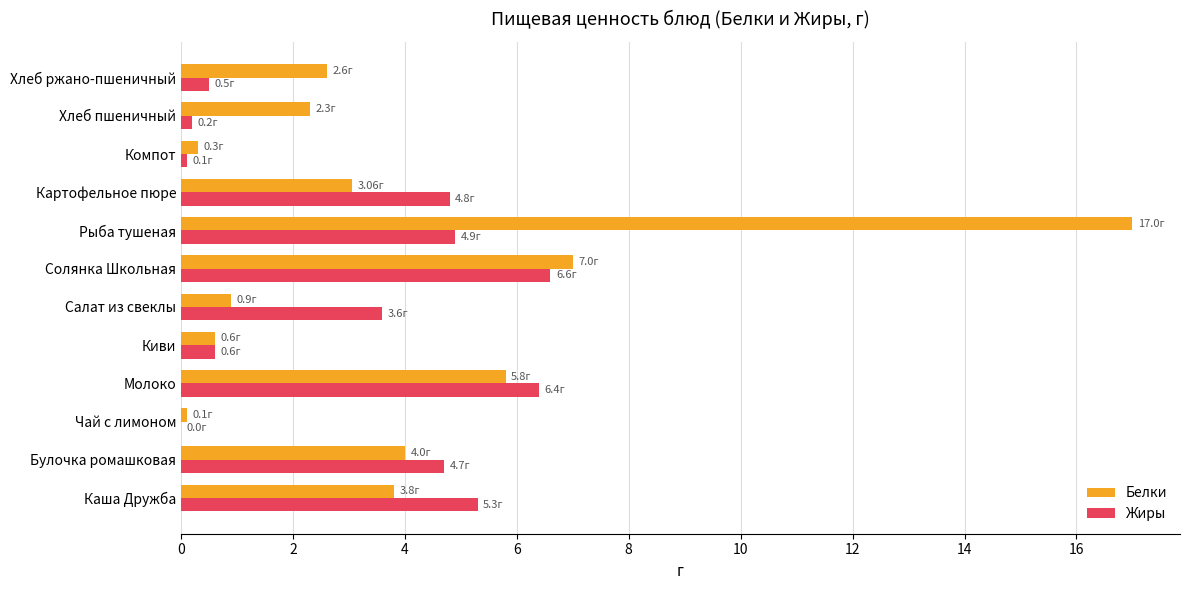

What is the total value across all series at Рыба тушеная?

21.9